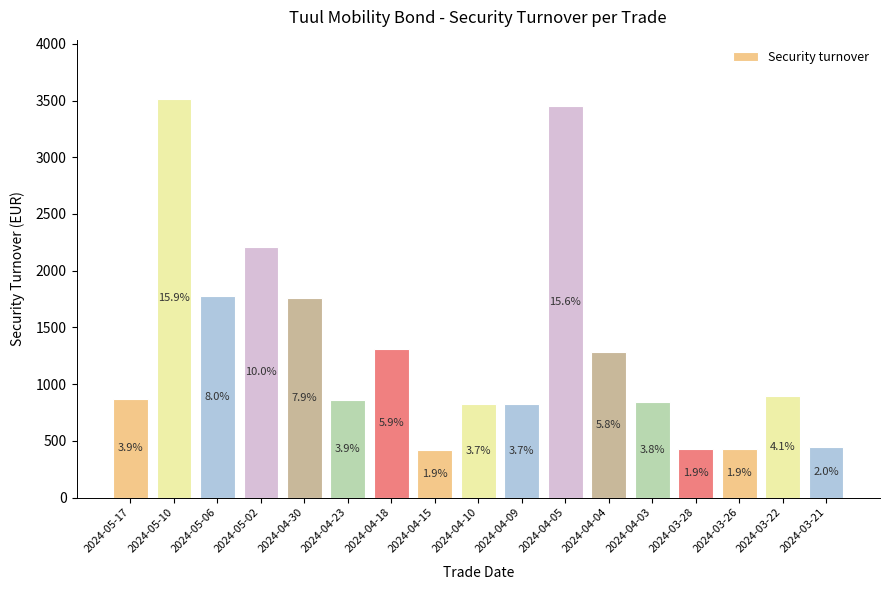

Are the bars horizontal?

No